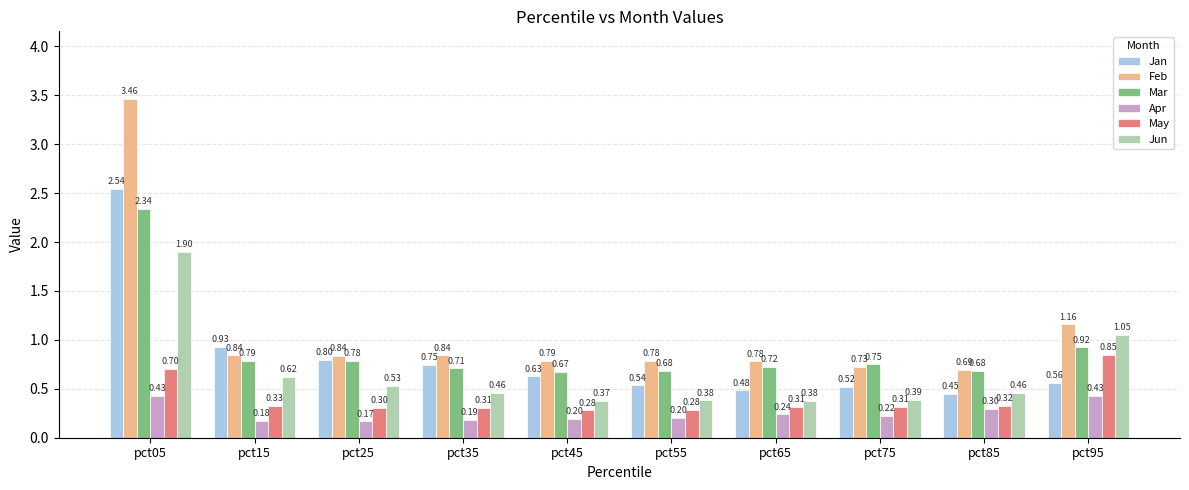

What is the difference between the maximum and minimum values in the Jun series?

1.5